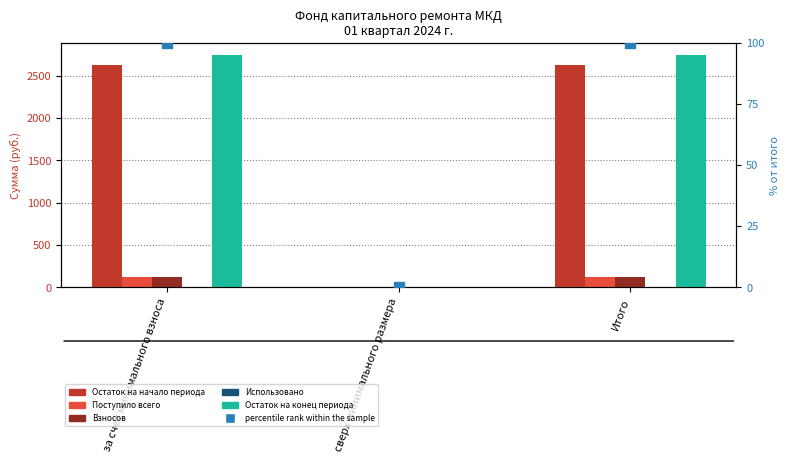

What are all the series names shown in the legend?

Остаток на начало периода, Поступило всего, Взносов, Использовано, Остаток на конец периода, percentile rank within the sample